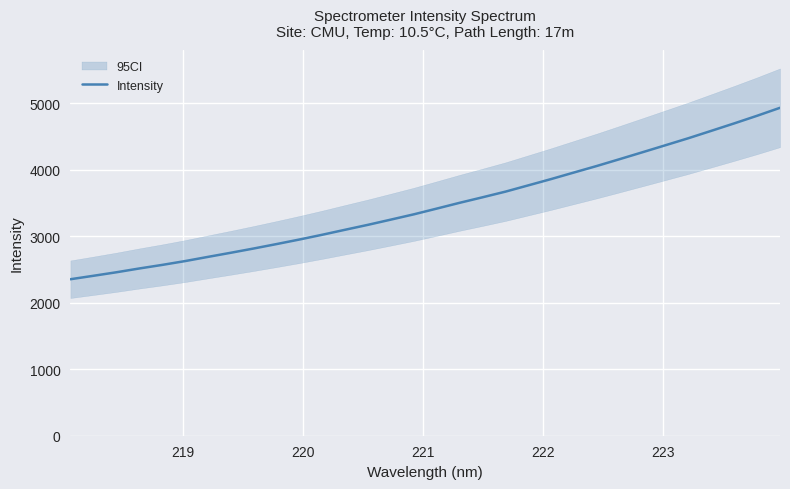

What is the maximum value for Intensity?

4933.5